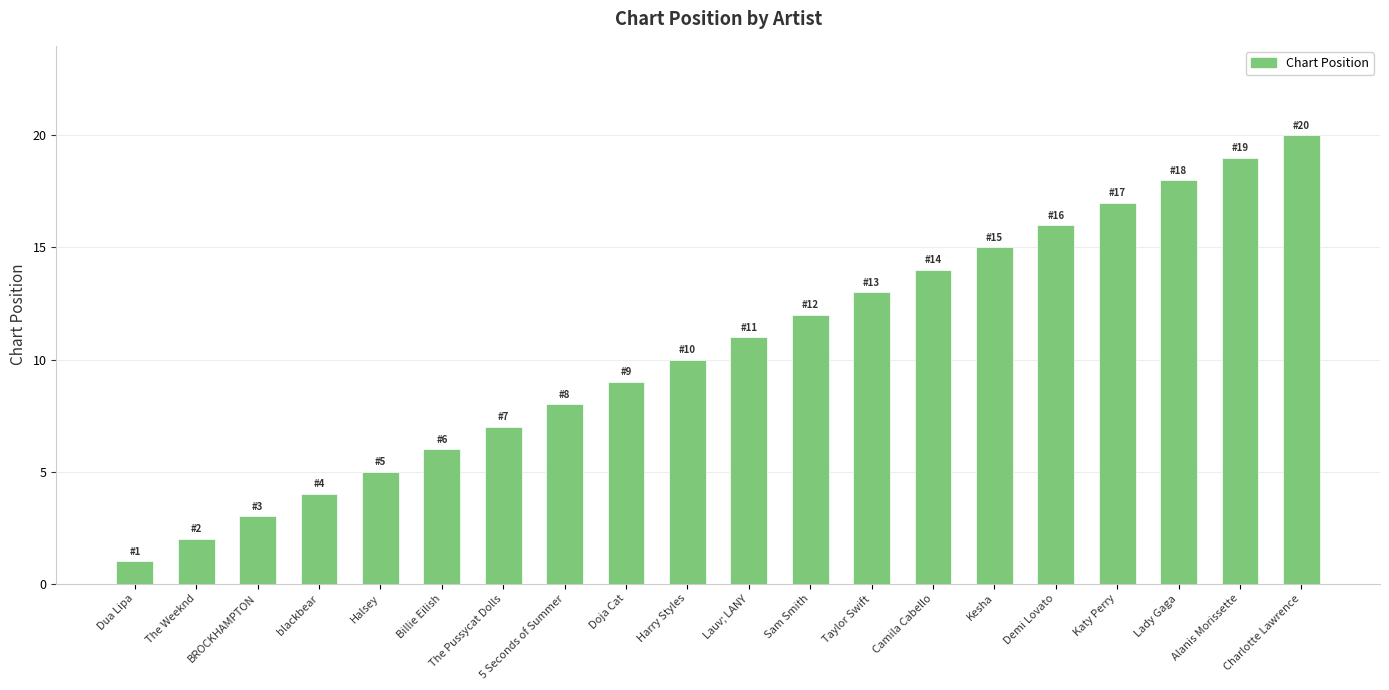

What is the ratio of the value at The Weeknd to the value at The Pussycat Dolls?

0.3